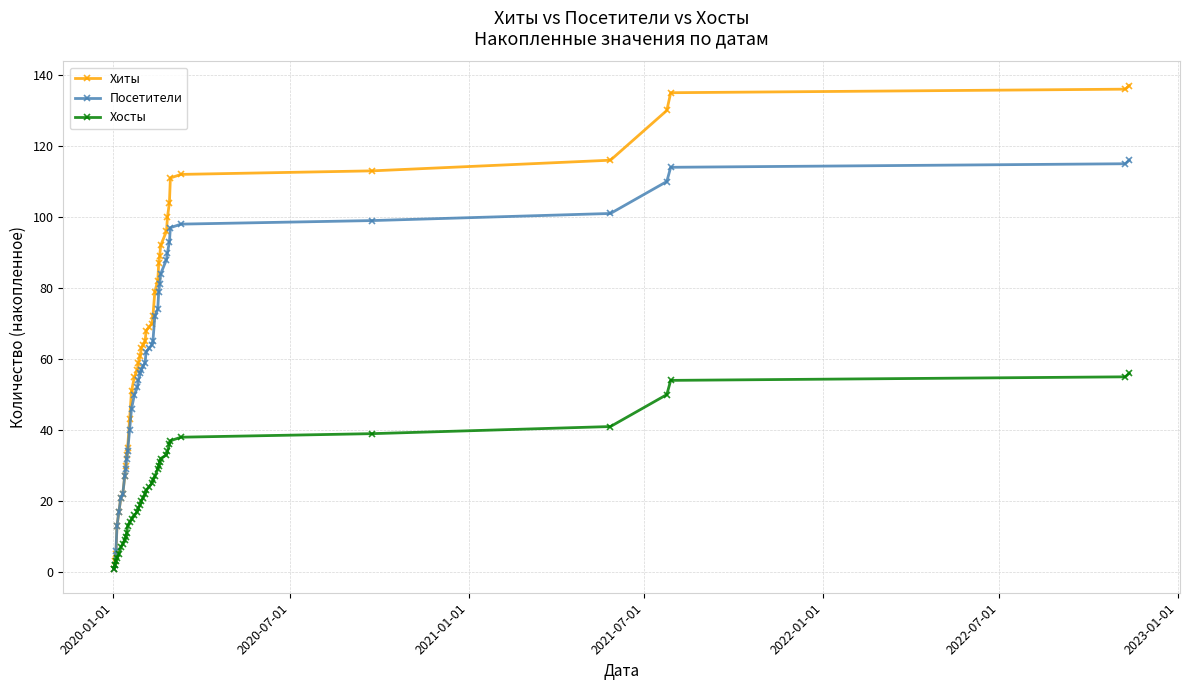

At how many categories does at least one series exceed 121?

4